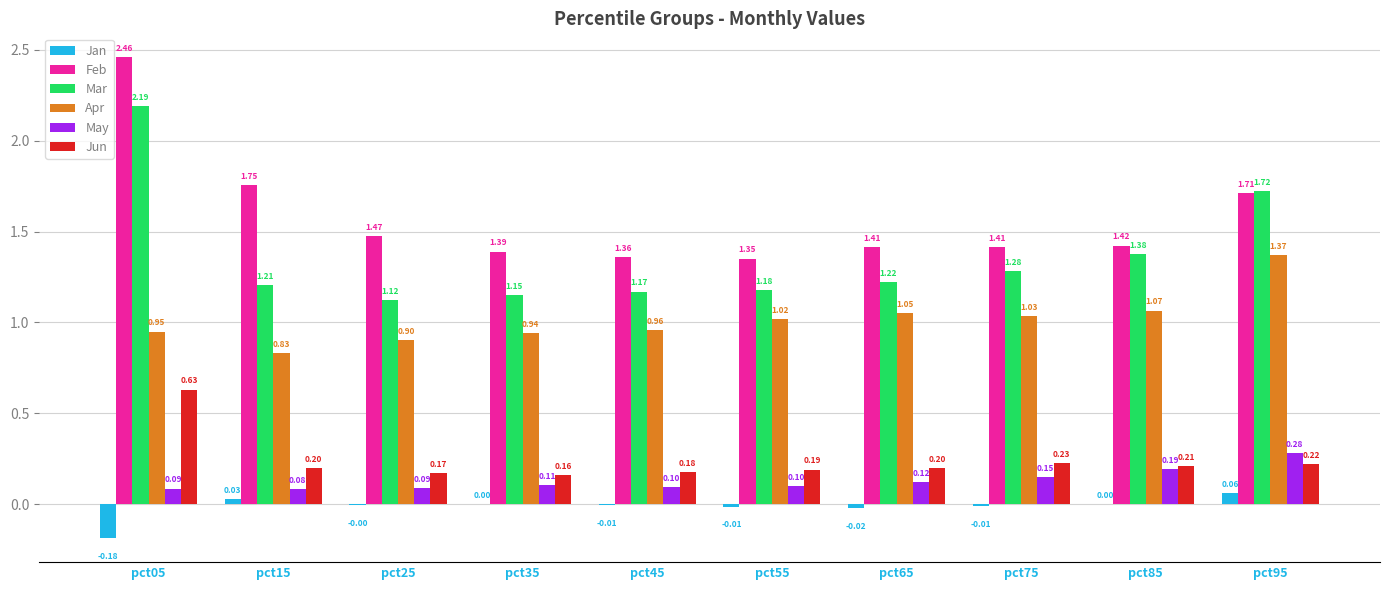

What is the sum of all Mar values?

13.6